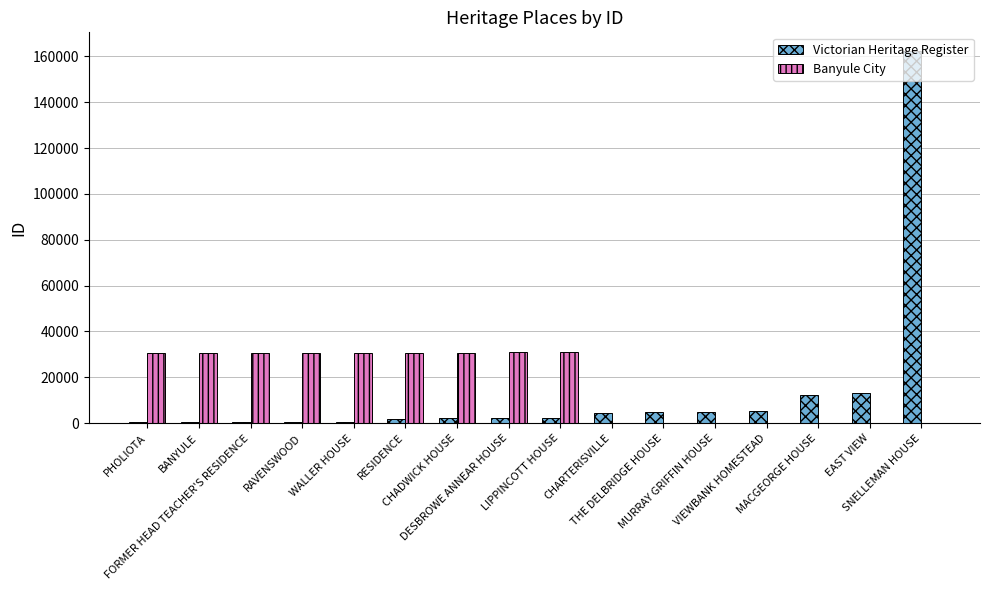

What is the maximum value for Victorian Heritage Register?

162353